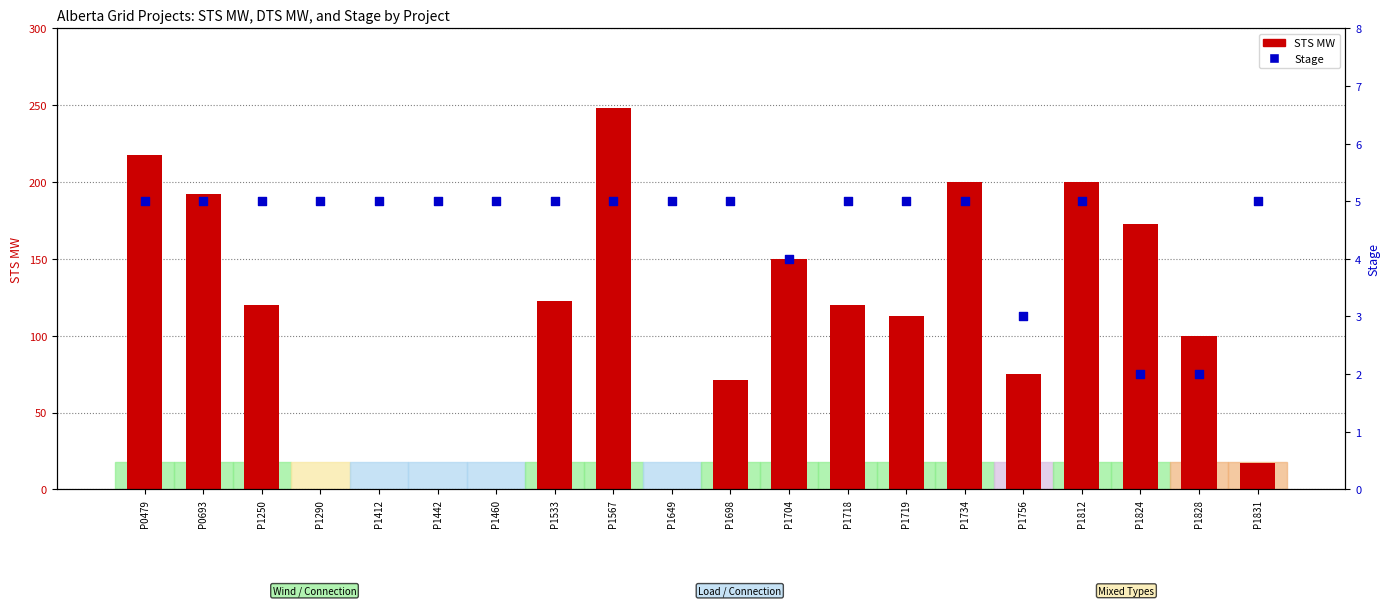

Which series contains the highest Y value?

STS MW